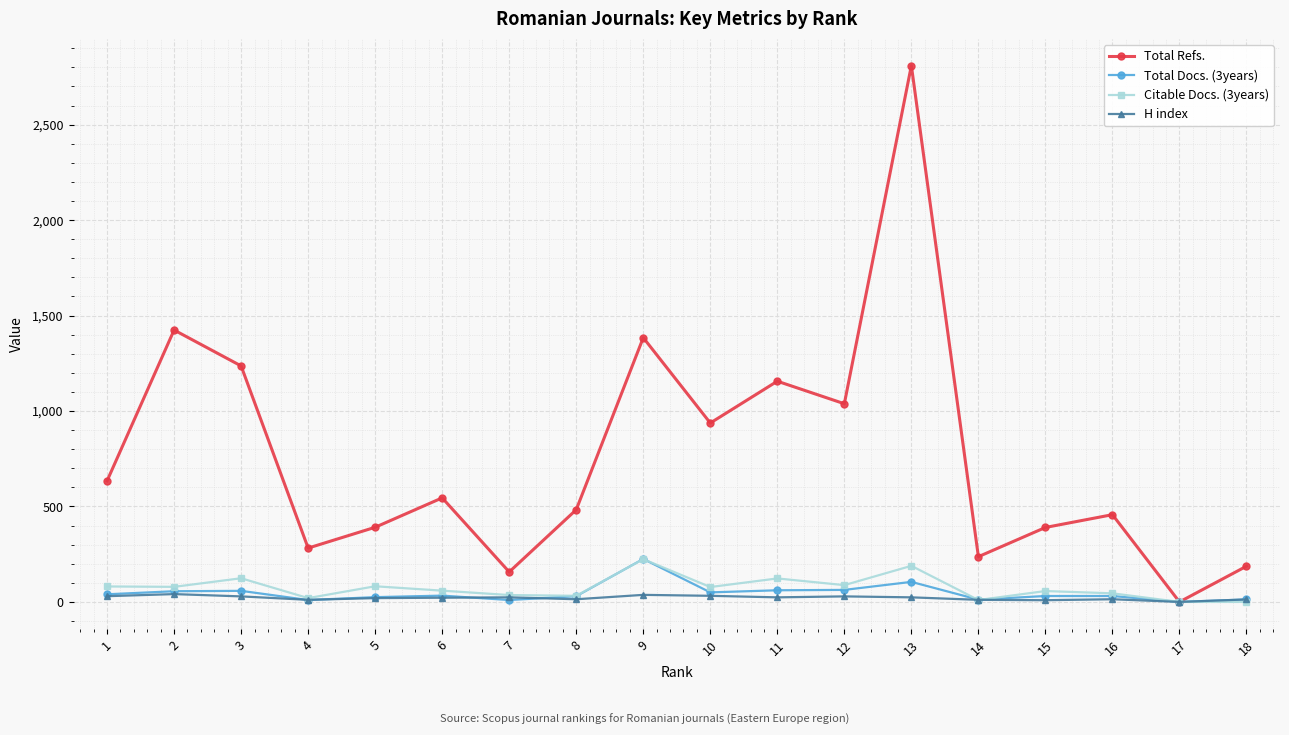

How many data points does each series have?

18